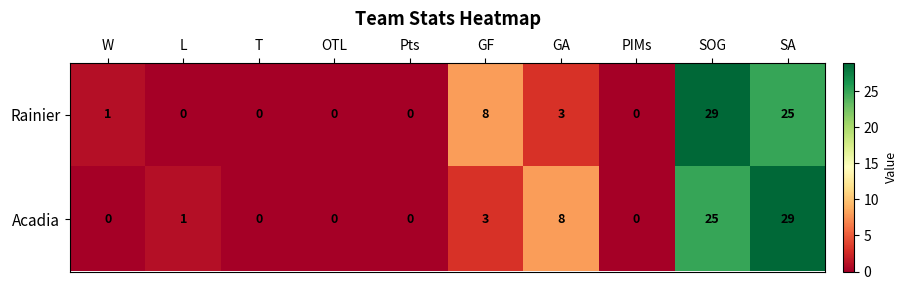

How many values in Rainier are above zero?

5